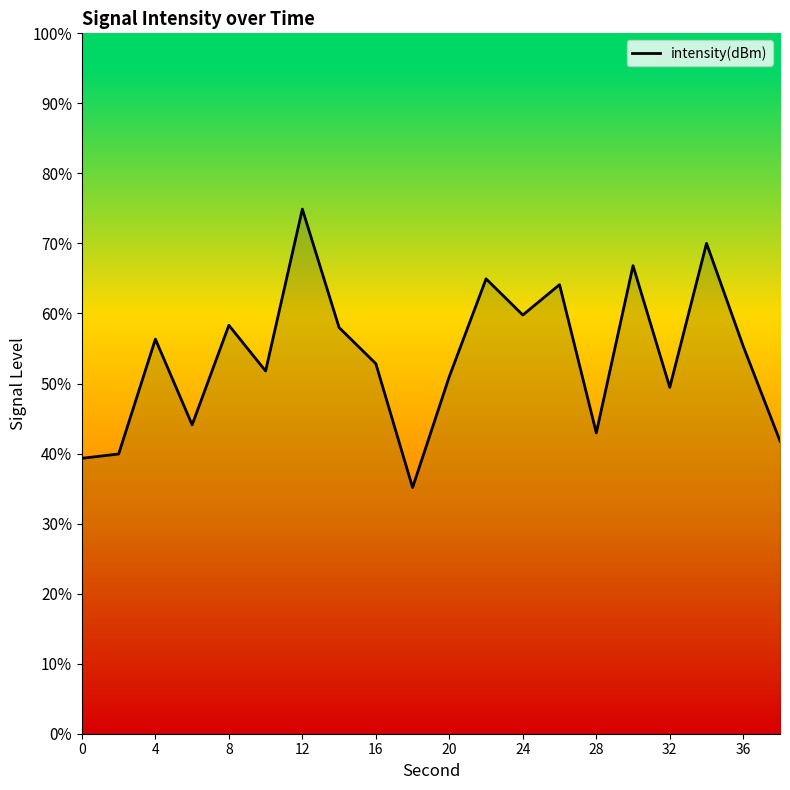

What is the minimum value shown in the chart?

35.1